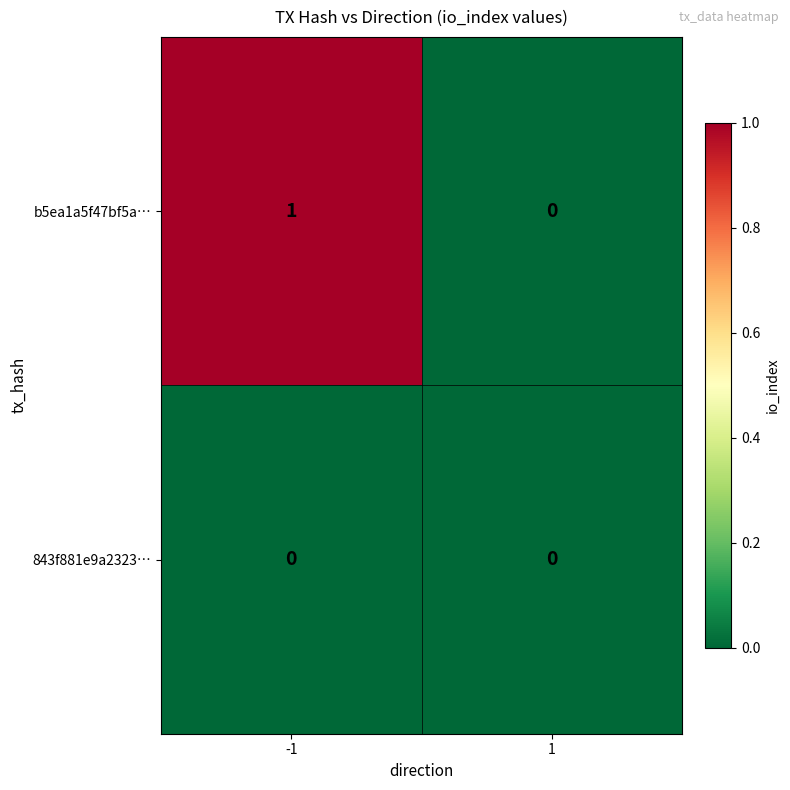

Reading left to right, transcribe all the data shown in this chart.

b5ea1a5f47bf5a…: 1	0
843f881e9a2323…: 0	0